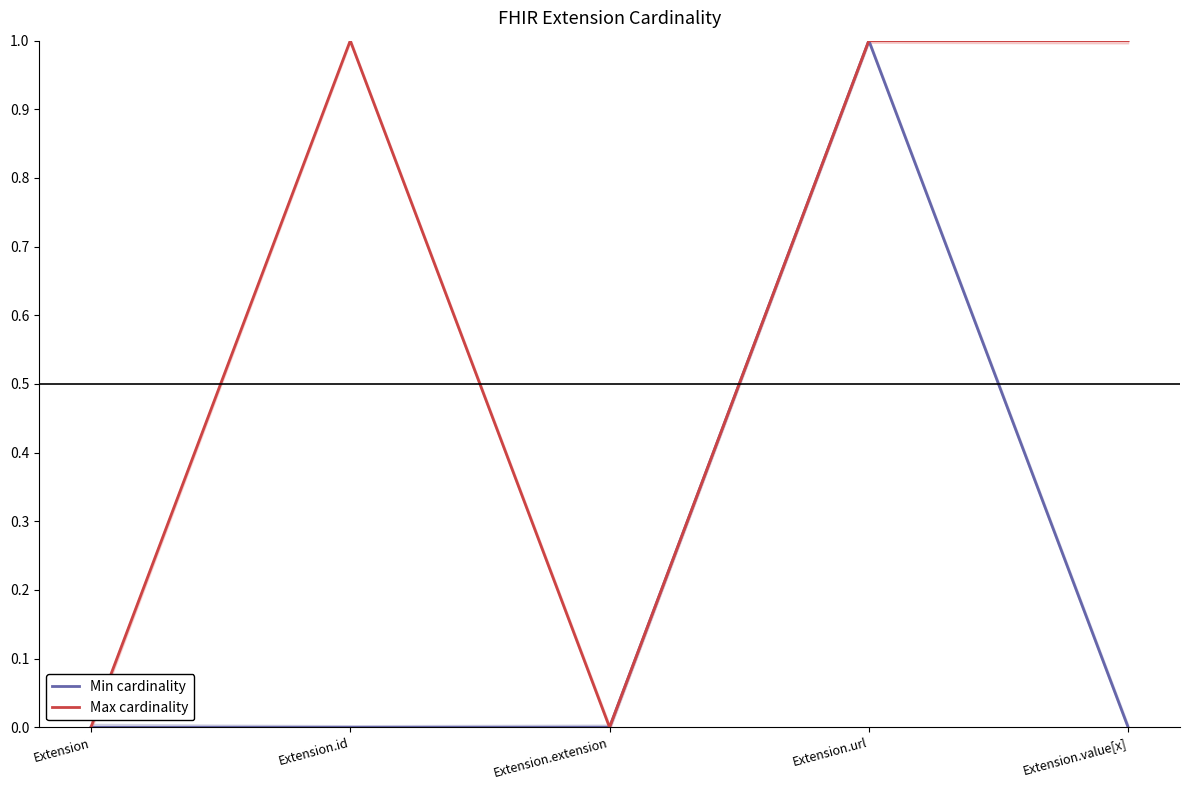

What is the difference between the highest and lowest values at Extension.id?

1